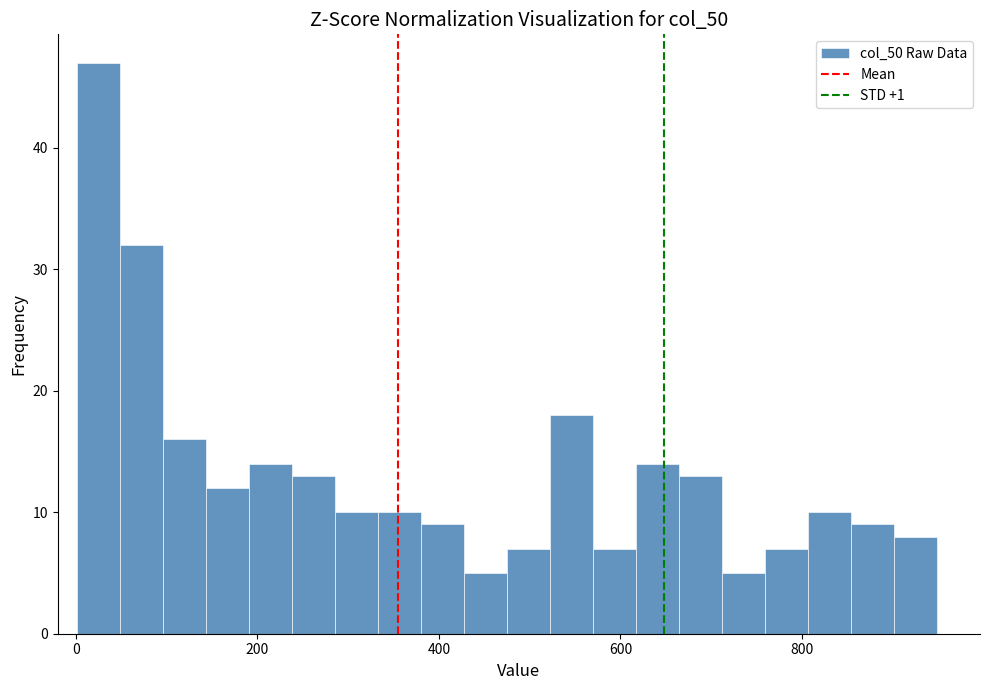

Around what value on the x-axis is the tallest bar? Give the approximate position of its centre, as read against the axis.

20